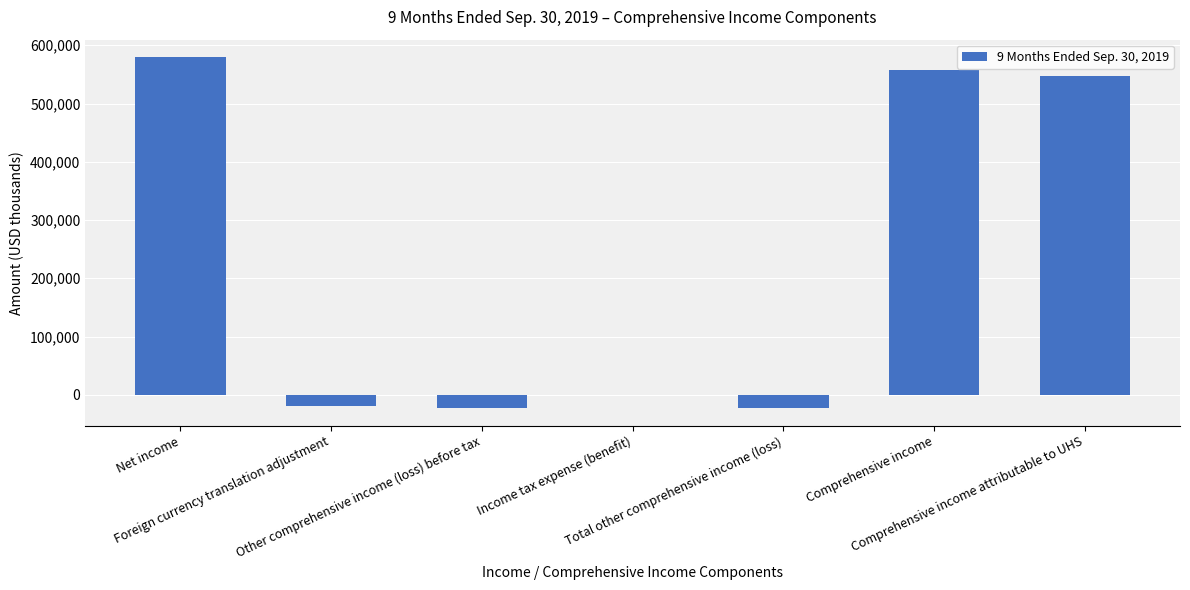

What is the sum of all values?

1618436